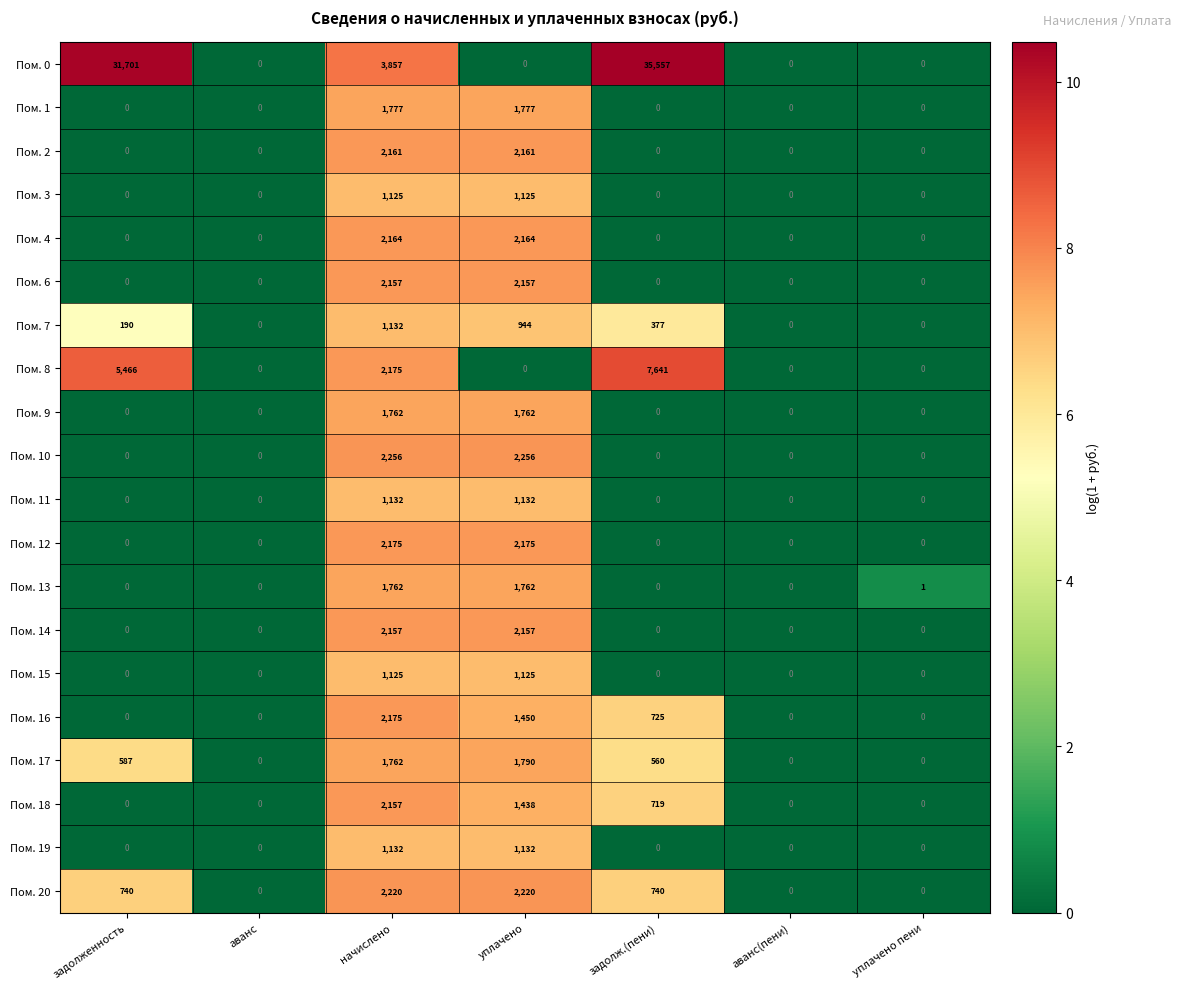

The value of Пом. 1 at уплачено пени is -724. True or false?

False